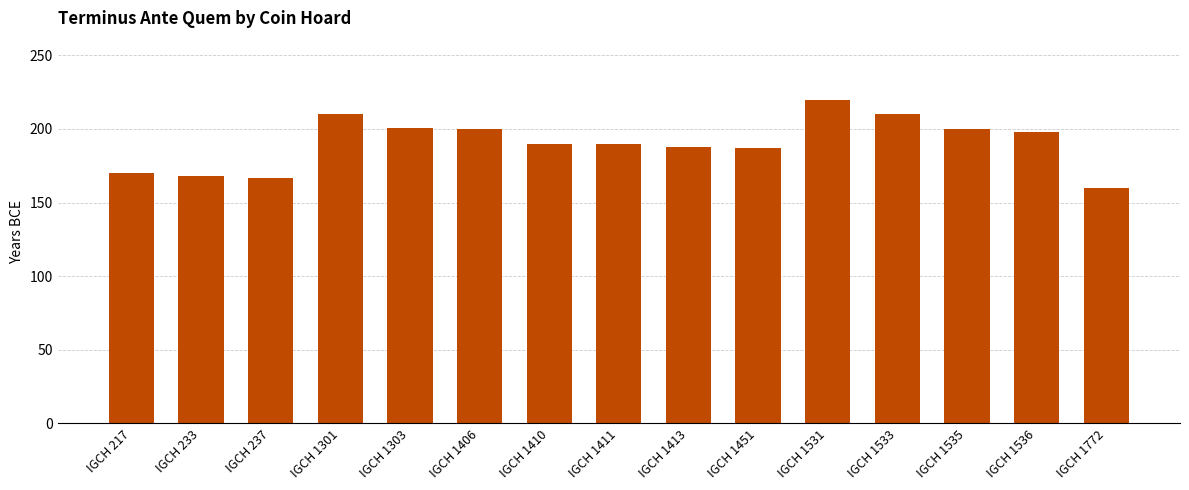

Where does the data first go above 190?

IGCH 1301